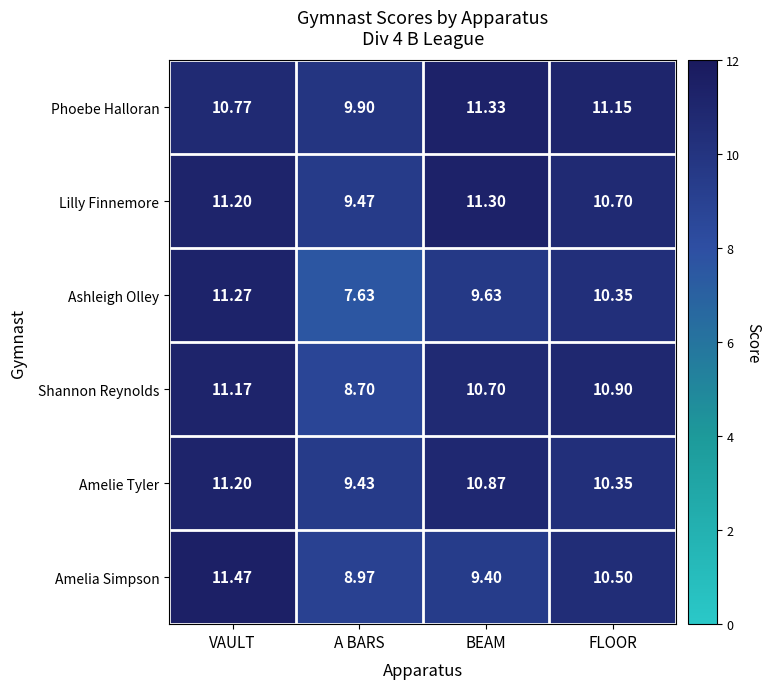

Rank the series by their maximum value, from highest to lowest.

Amelia Simpson, Phoebe Halloran, Lilly Finnemore, Ashleigh Olley, Amelie Tyler, Shannon Reynolds